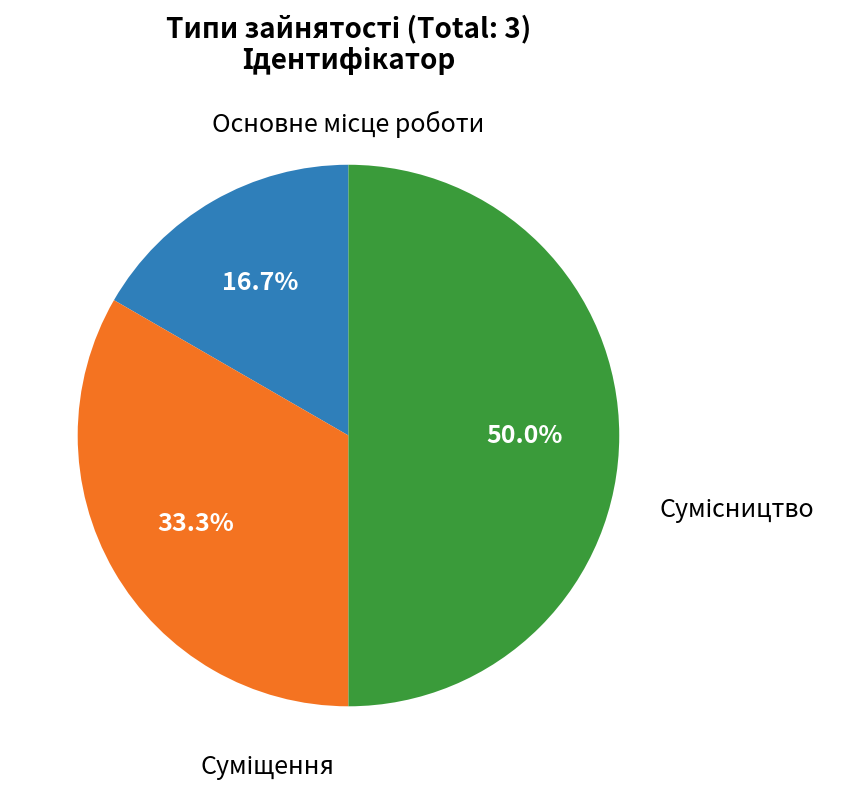

Which slice is the smallest?

Основне місце роботи